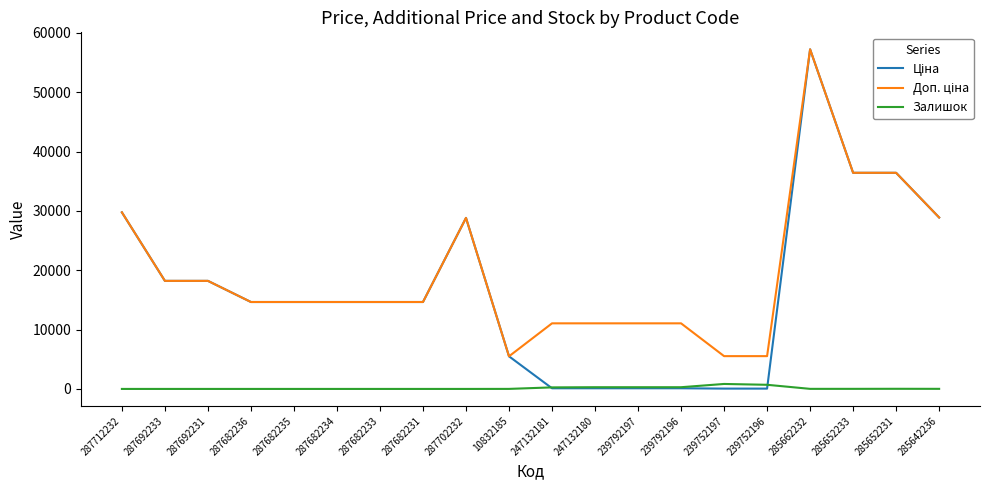

At how many categories does at least one series exceed 2070?

20